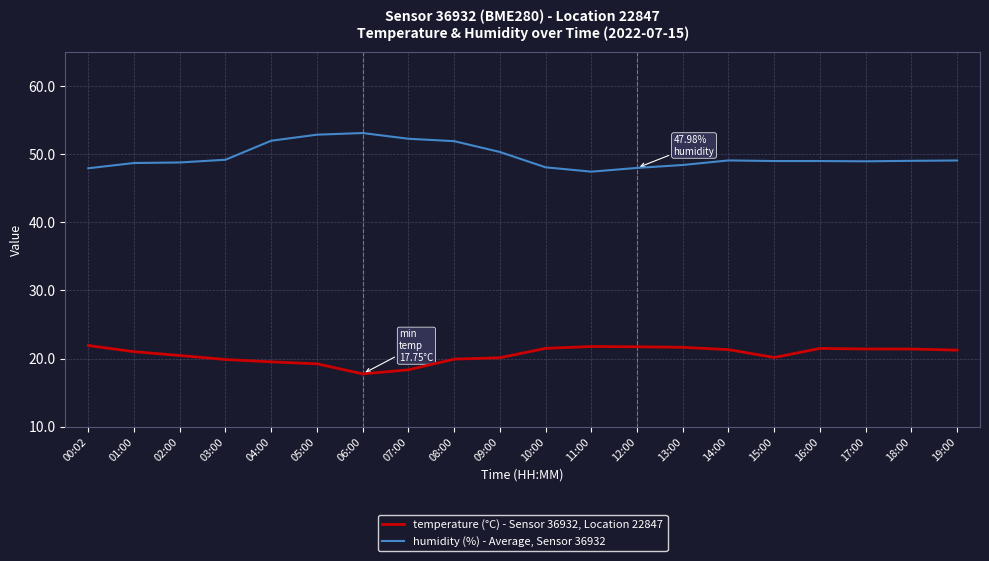

Which series has the largest total across all categories?

humidity (%) - Average, Sensor 36932